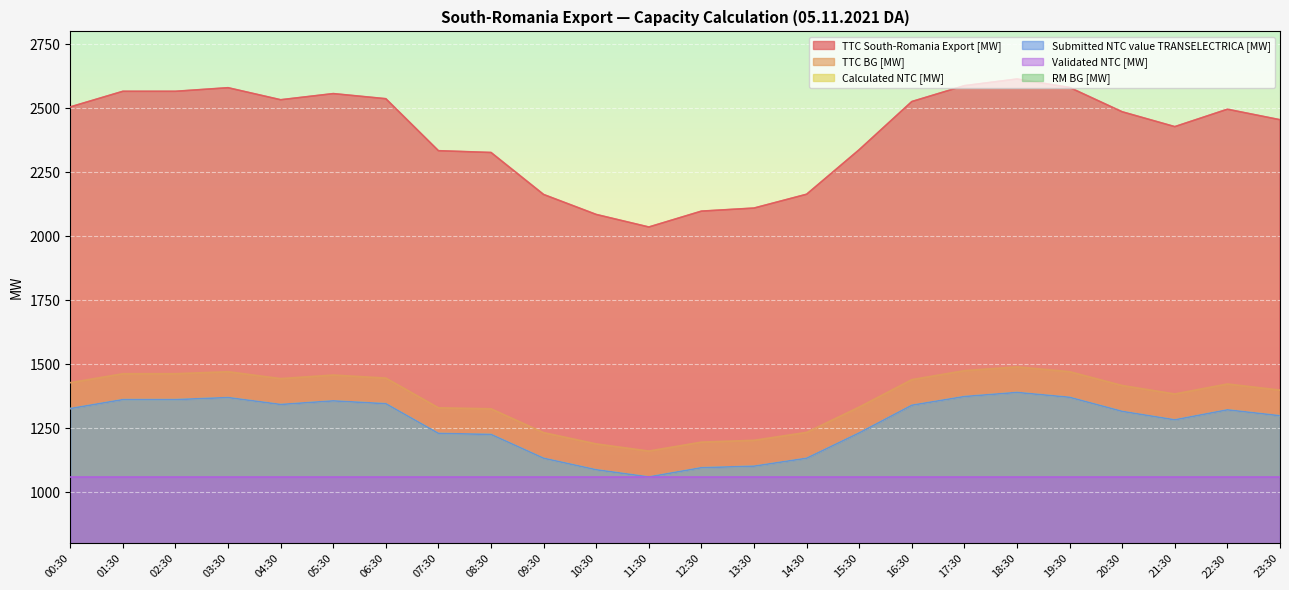

Which has a higher value, 01:30 or 17:30?

17:30